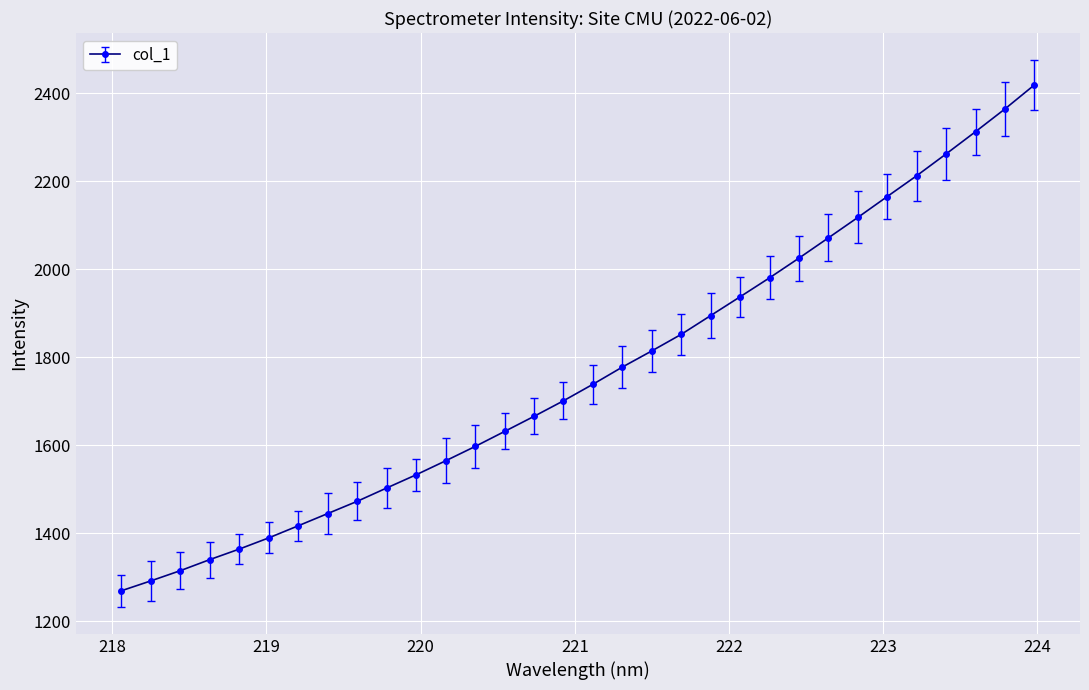

What is the average value?

1763.6